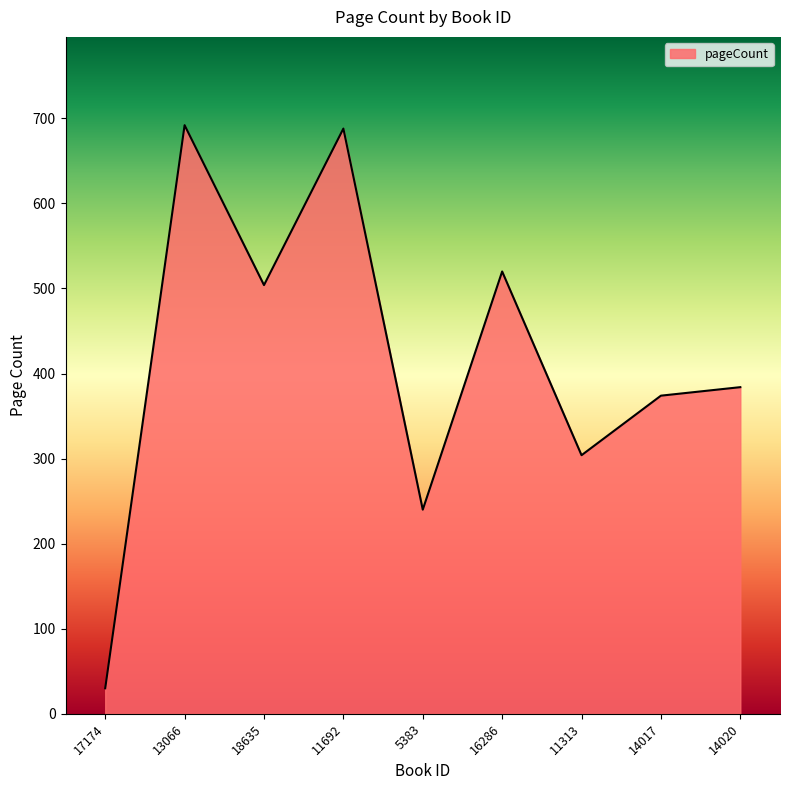

What is the smallest value displayed?

30